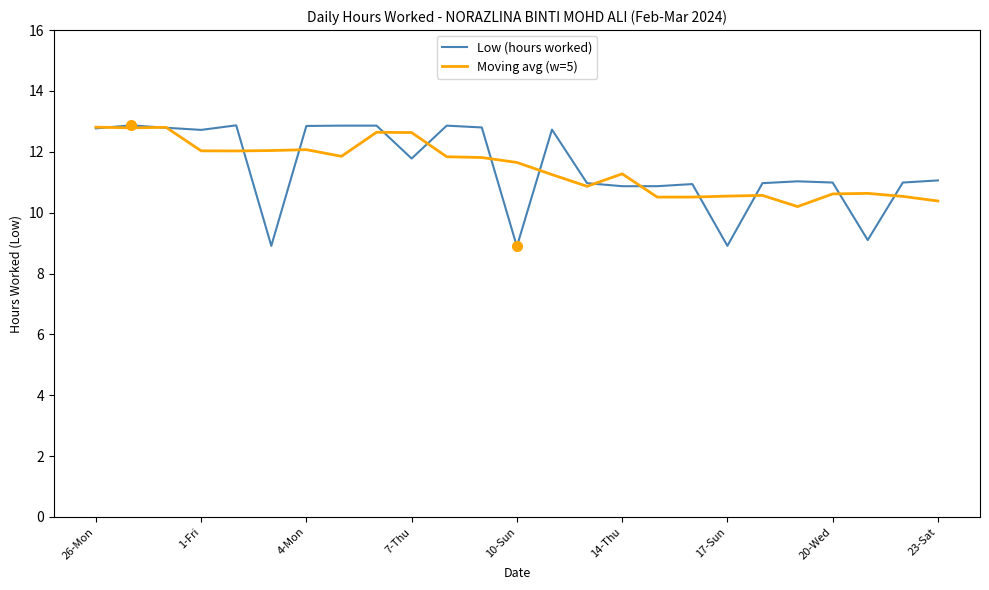

What is the highest value of the Moving avg (w=5) series?

12.8